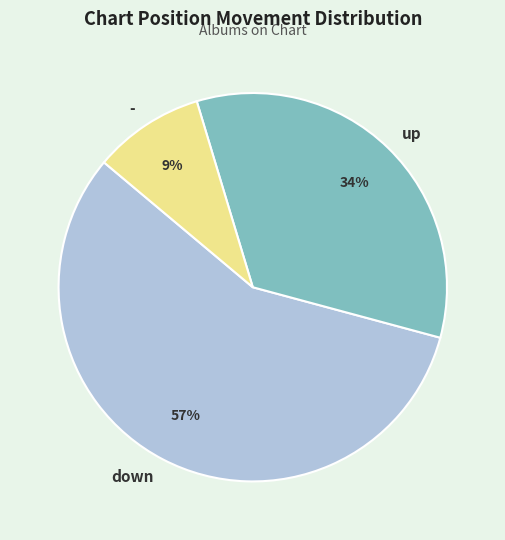

Combined, do - and down account for over 50%?

Yes